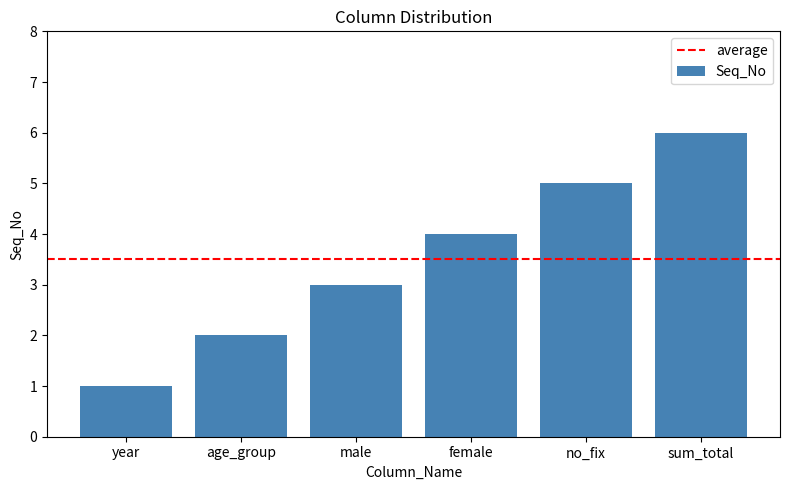

The chart shows a value of 2 at sum_total. True or false?

False